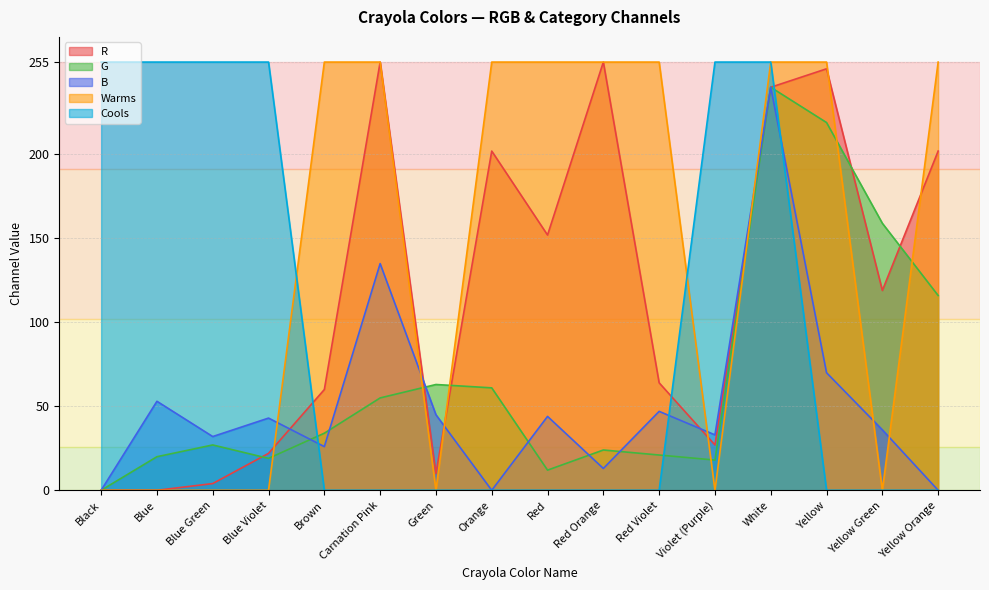

What is the average value of the G series?

68